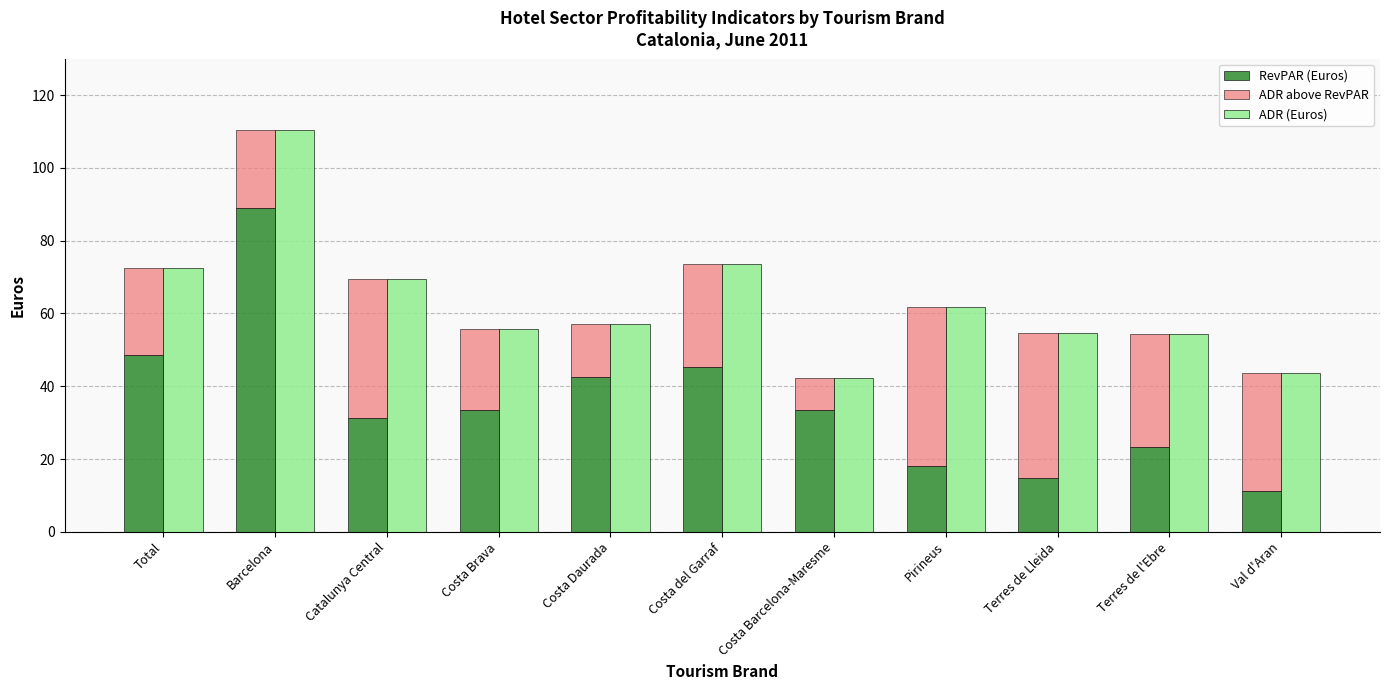

List the series in order of their peak value, highest first.

ADR (Euros), RevPAR (Euros), ADR above RevPAR